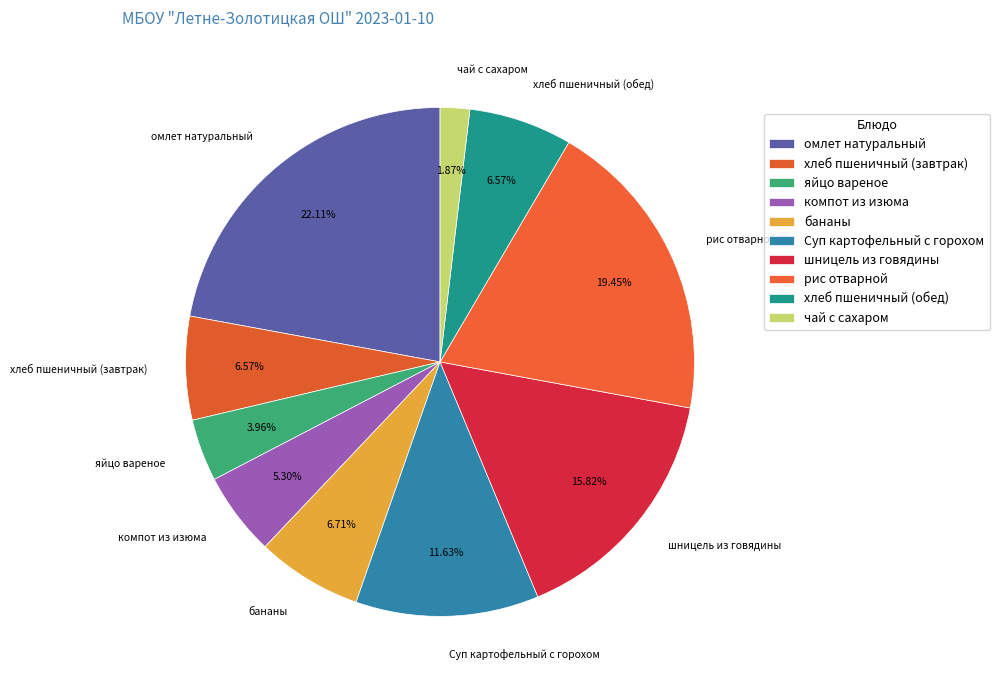

To the nearest percent, what is the difference between the Суп картофельный с горохом and яйцо вареное slice percentages?

8%